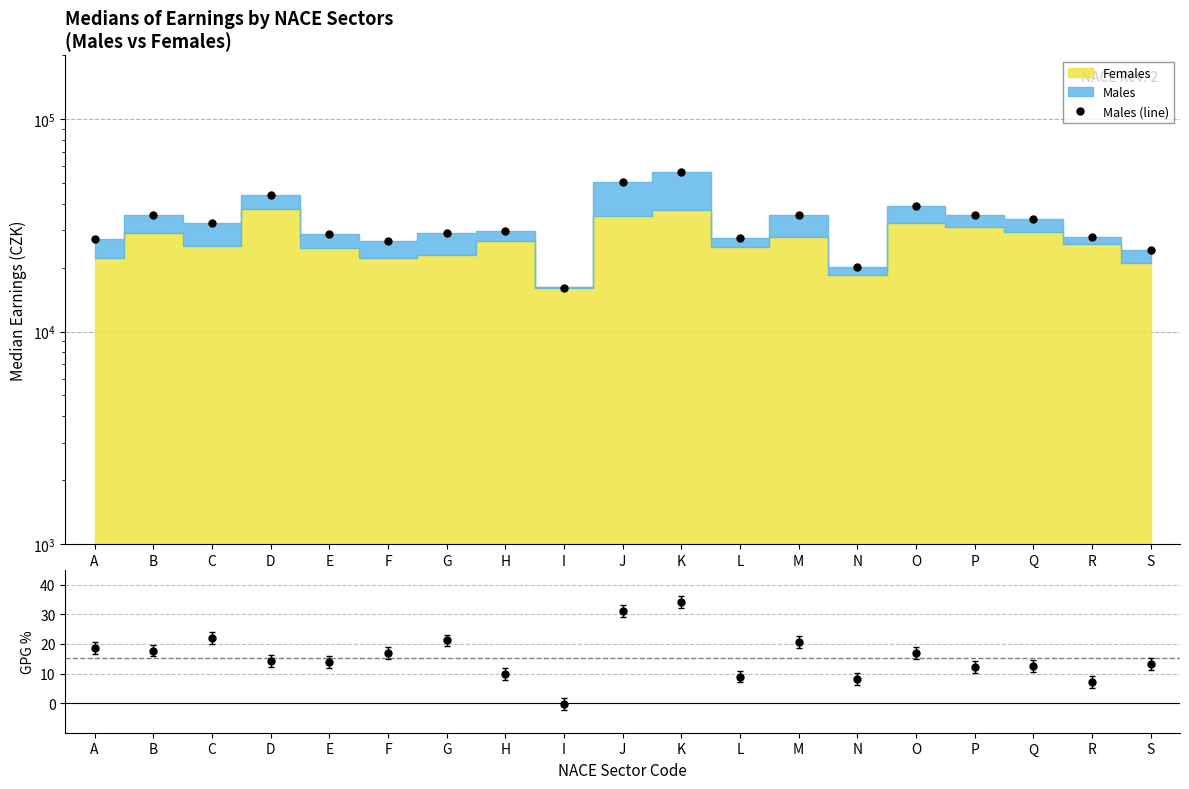

Is it true that GPG % equals 18.7 at A?

True